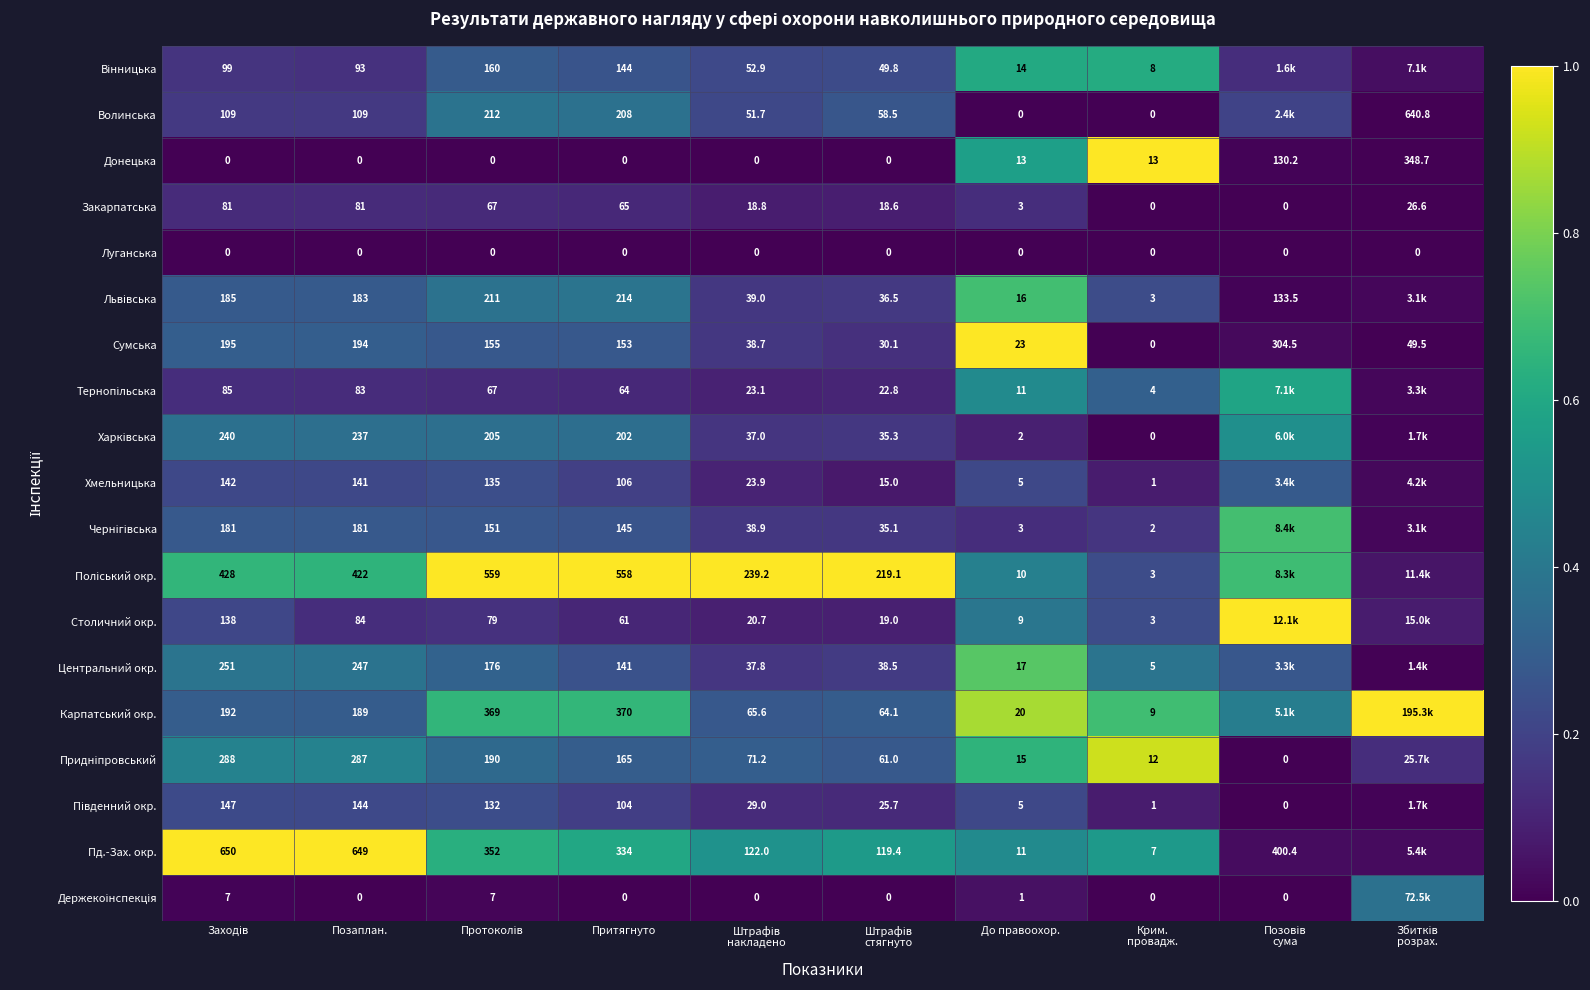

Between Позаплан. and Притягнуто, which series saw the biggest shift?

Пд.-Зах. окр.